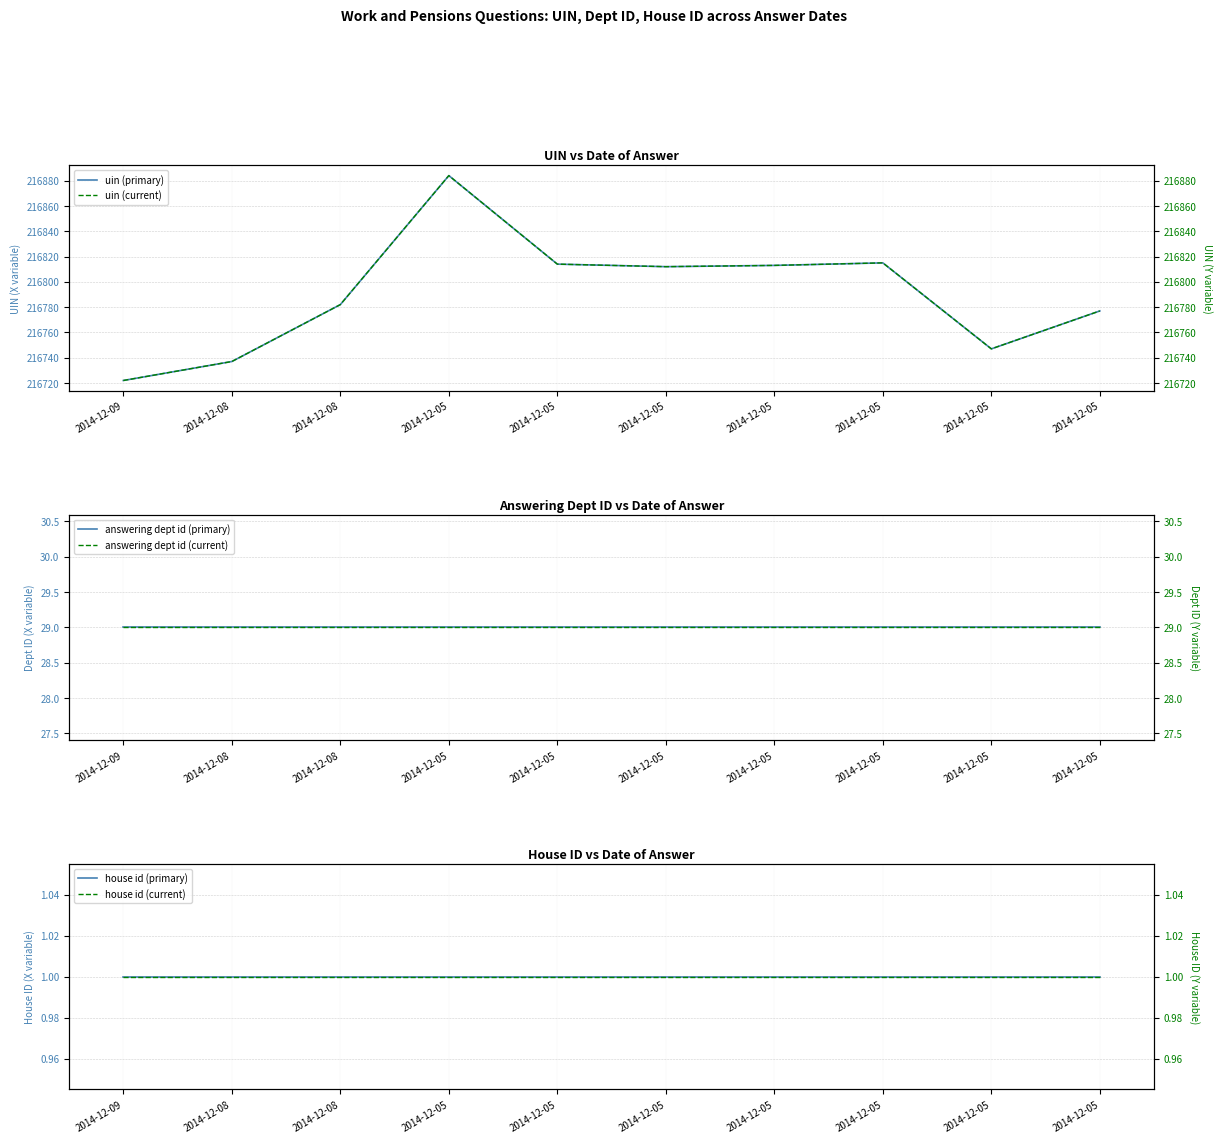

At which category is the sum across all series the highest?

2014-12-05